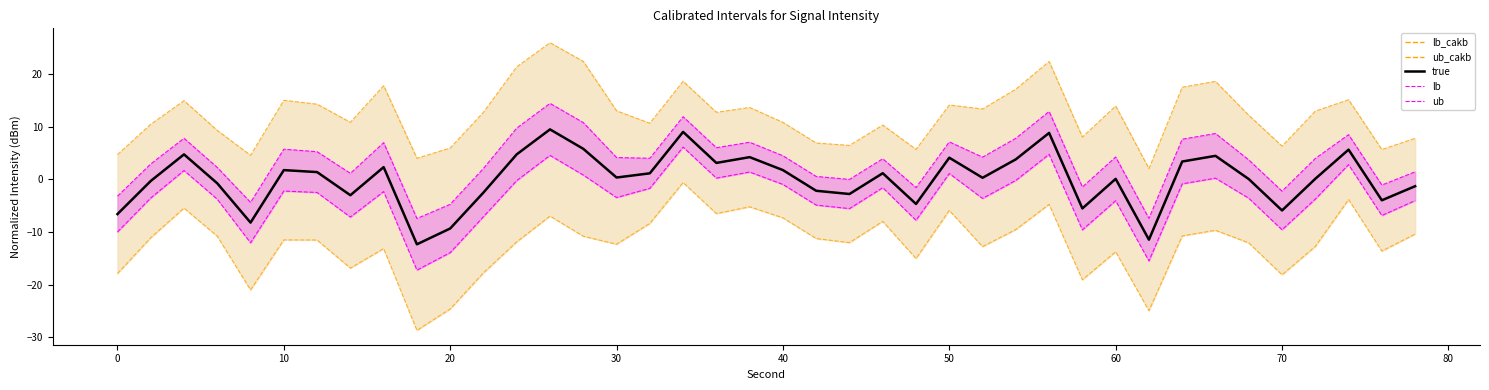

Does the chart display data point markers on the line(s)?

No